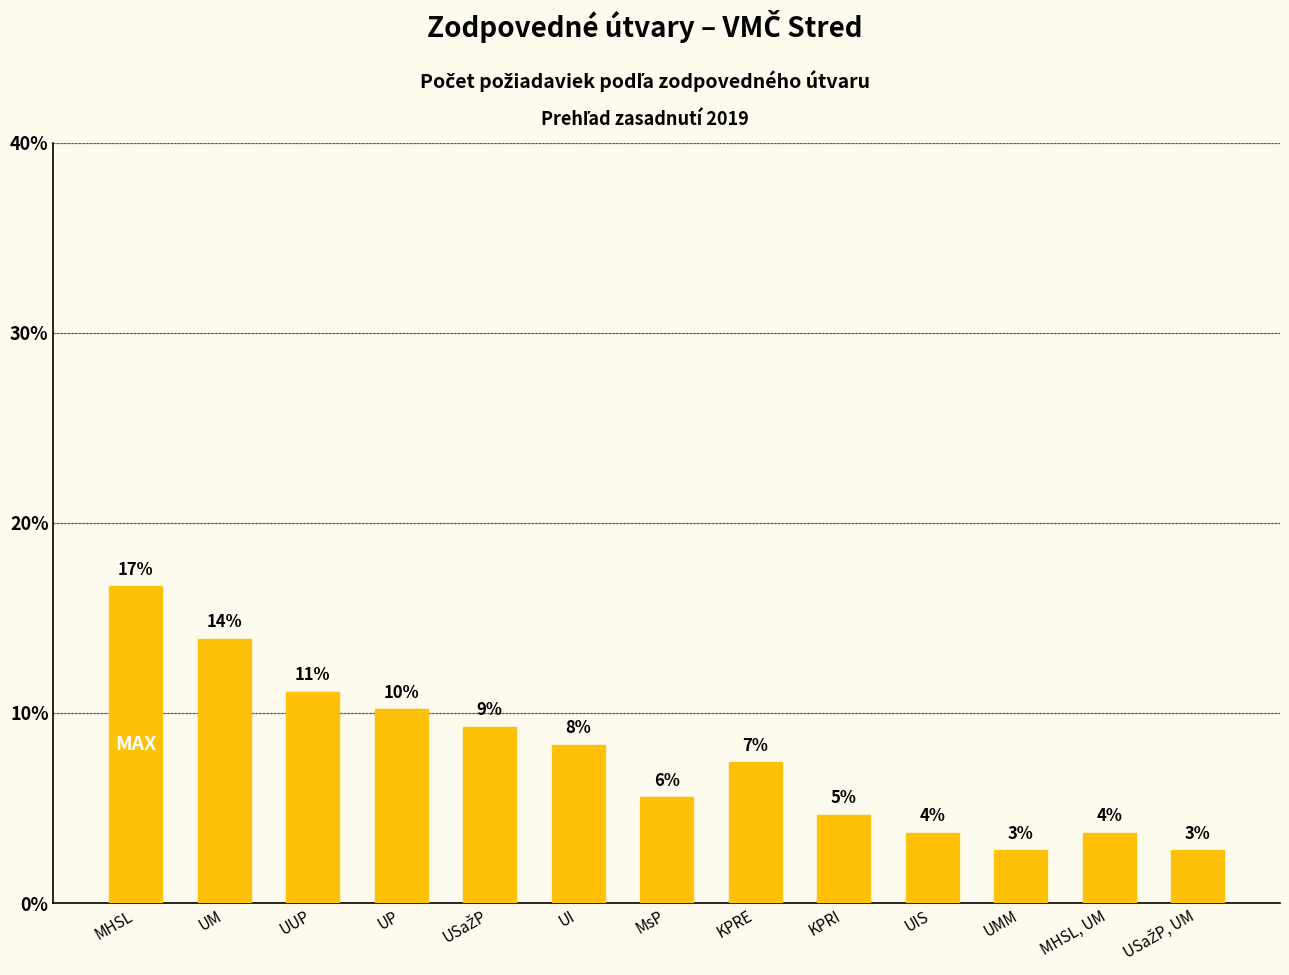

What is the value of the 3rd bar from the left?

11.1